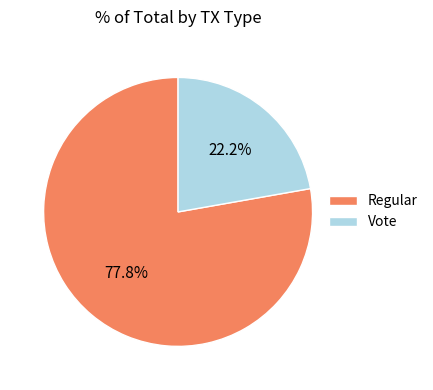

What is the majority slice?

Regular